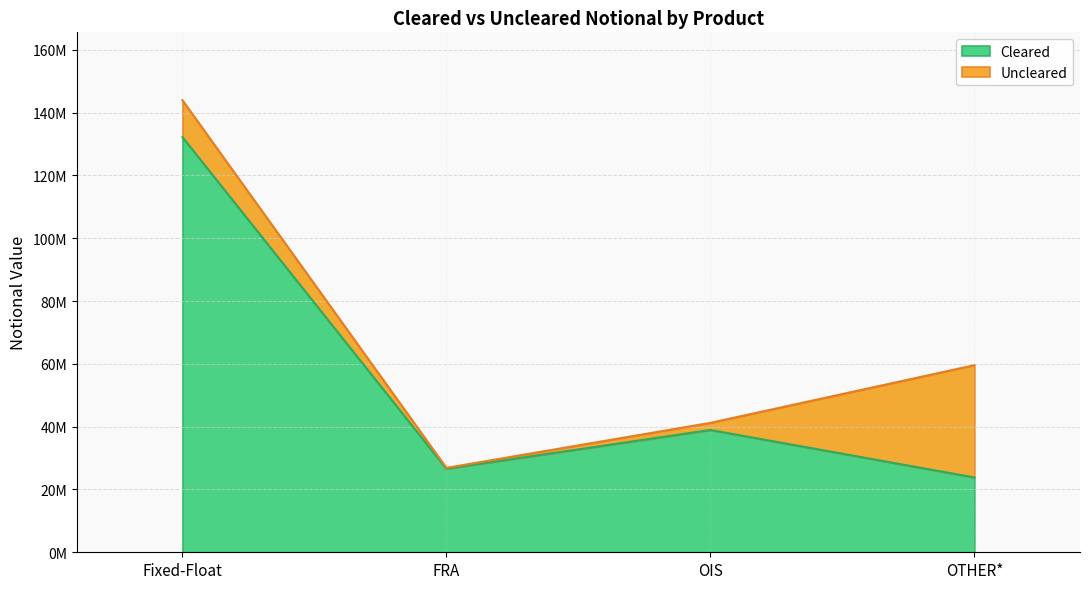

What is the change in value from Fixed-Float to OTHER*?

-108419808